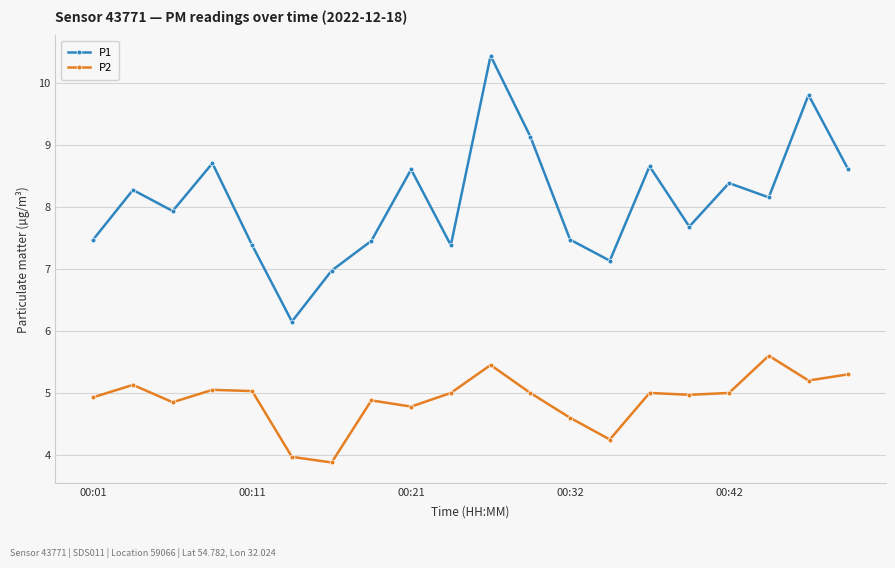

What is the maximum value for P2?

5.6